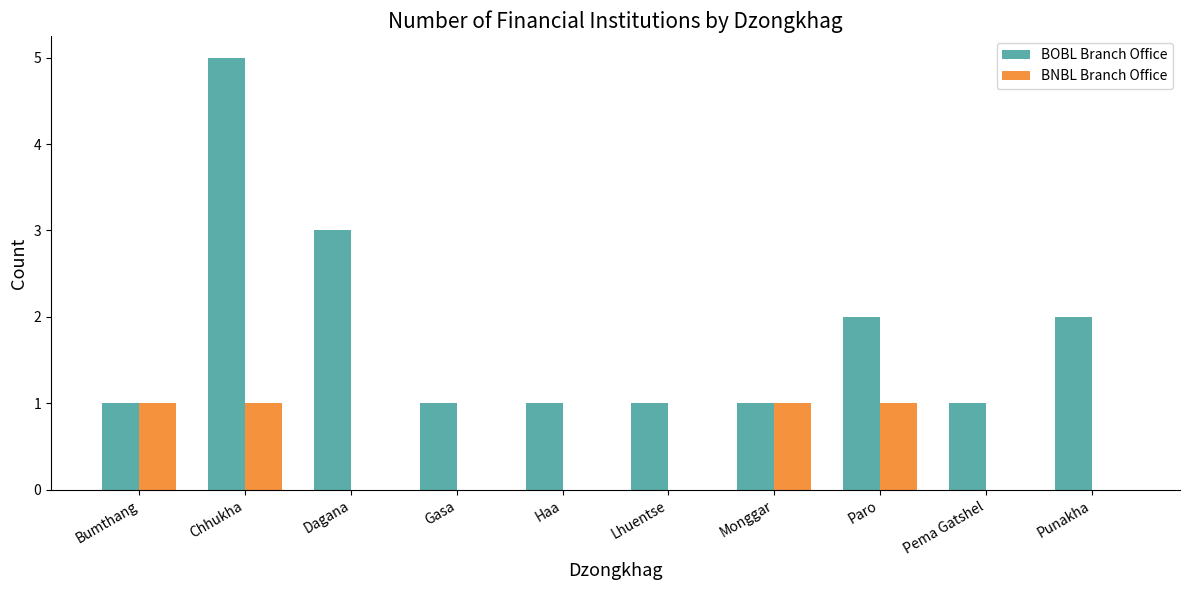

Which series has the largest total across all categories?

BOBL Branch Office